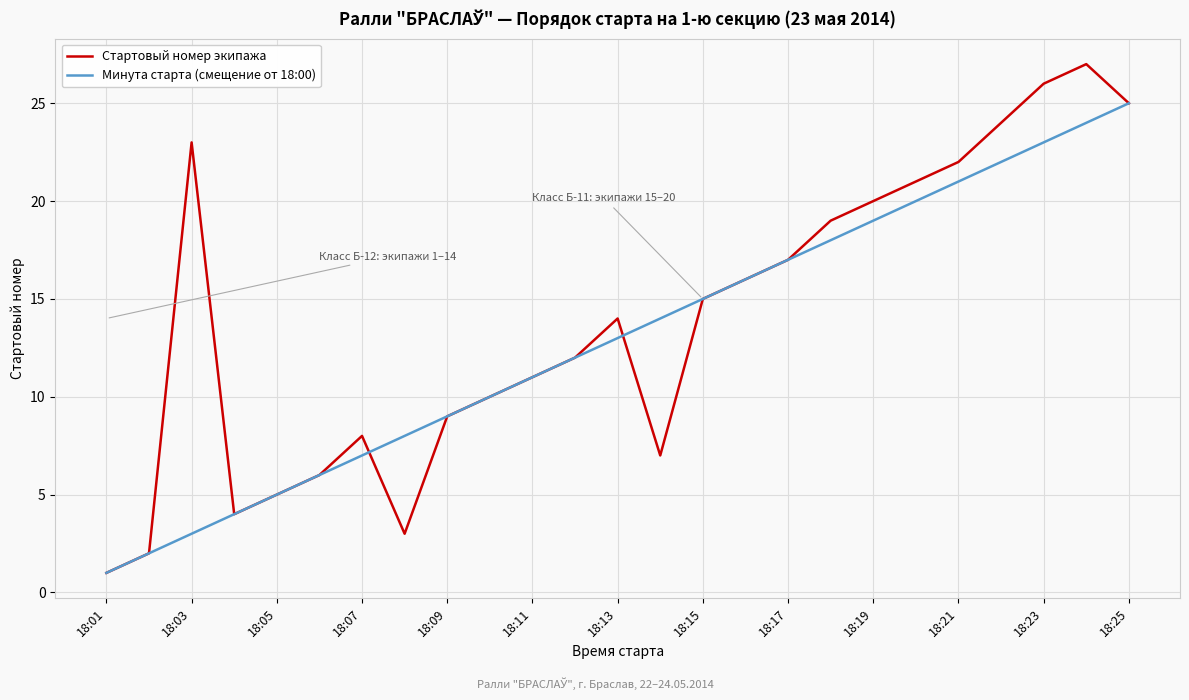

Which series has the widest spread of values?

Стартовый номер экипажа